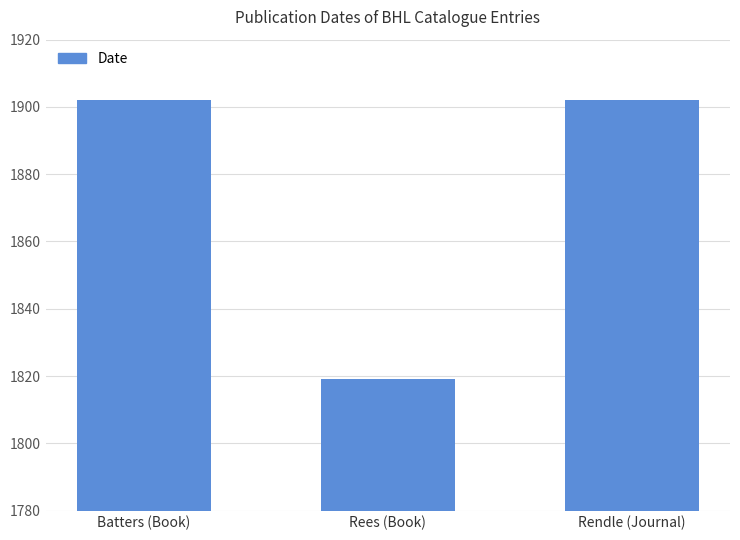

Which label corresponds to the smallest value in the chart?

Rees (Book)